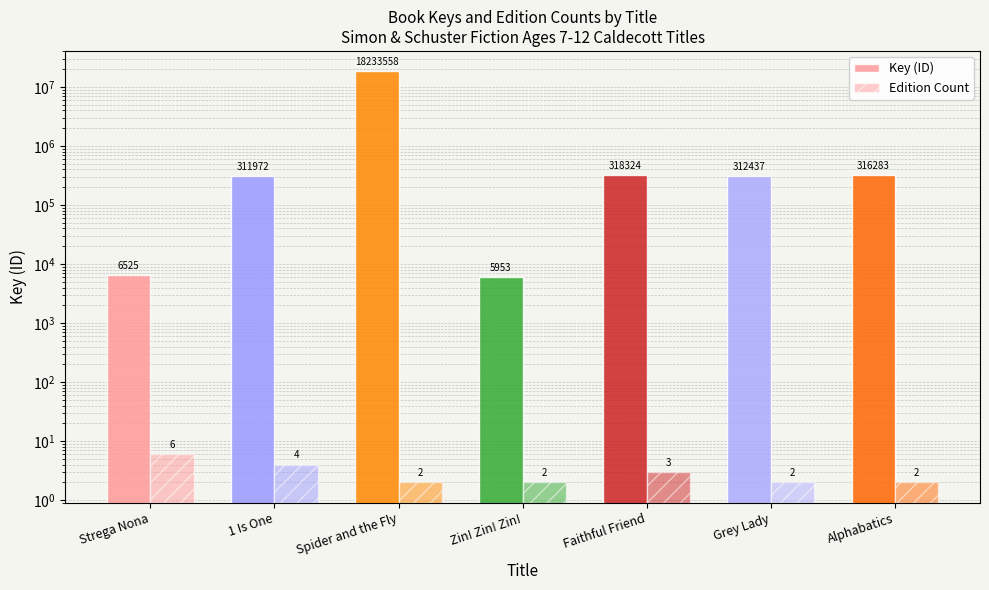

Reading left to right, what are all the values shown in this chart?

Key (ID): Strega Nona=6525	1 Is One=311972	Spider and the Fly=18233558	Zin! Zin! Zin!=5953	Faithful Friend=318324	Grey Lady=312437	Alphabatics=316283
Edition Count: Strega Nona=6	1 Is One=4	Spider and the Fly=2	Zin! Zin! Zin!=2	Faithful Friend=3	Grey Lady=2	Alphabatics=2